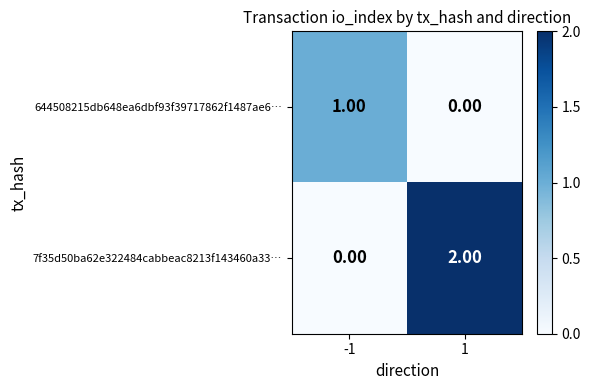

Which series has the largest total across all categories?

7f35d50ba62e322484cabbeac8213f143460a33…